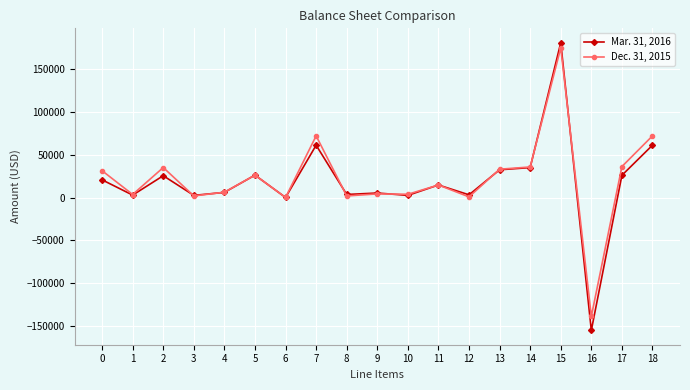

Which series has the widest spread of values?

Mar. 31, 2016